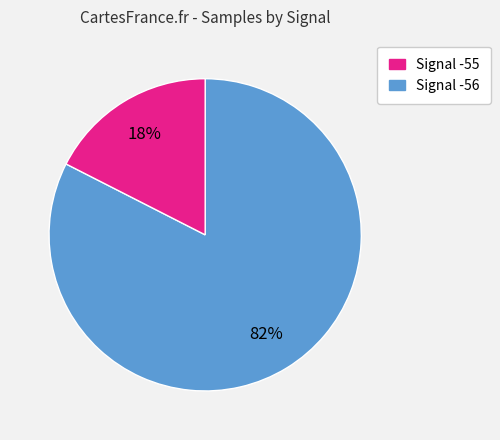

Does any single category account for the majority?

Yes